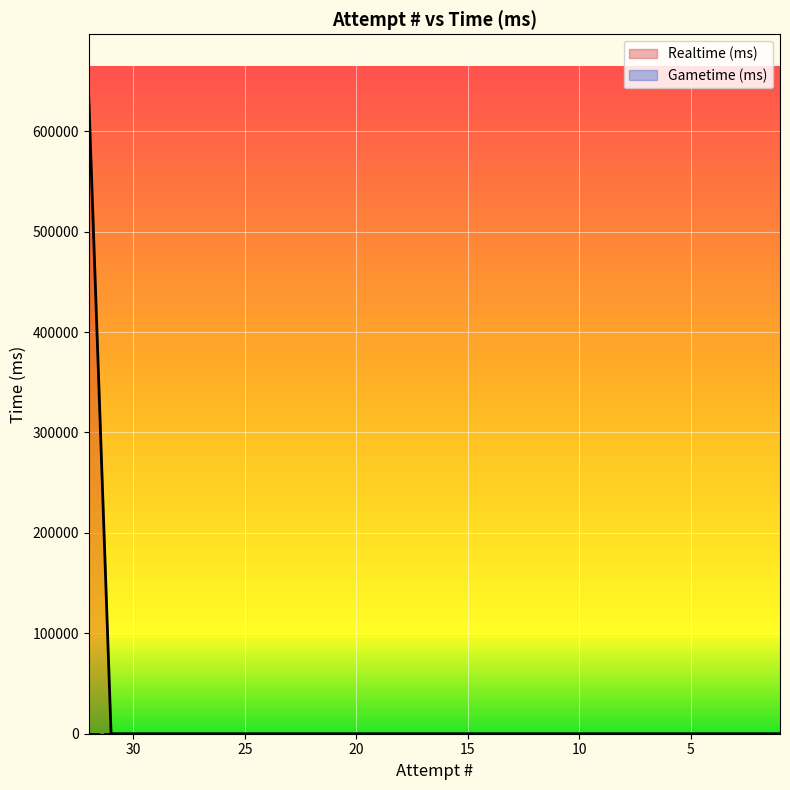

List the labels in order of value, largest first.

32, 31, 30, 29, 28, 27, 26, 25, 24, 23, 22, 21, 20, 19, 18, 17, 16, 15, 14, 13, 12, 11, 10, 9, 8, 7, 6, 5, 4, 3, 2, 1